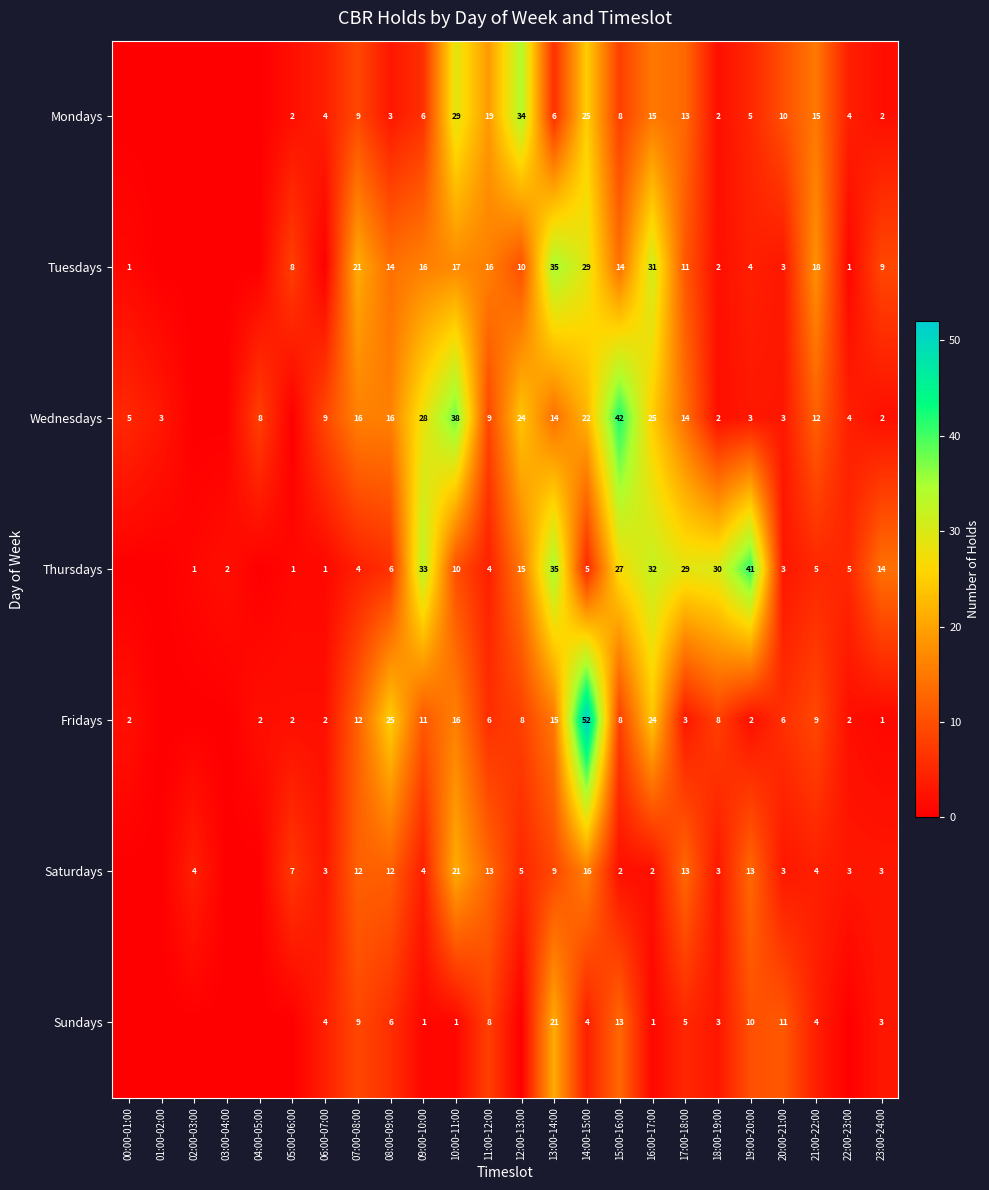

At which category is the sum across all series the highest?

14:00-15:00